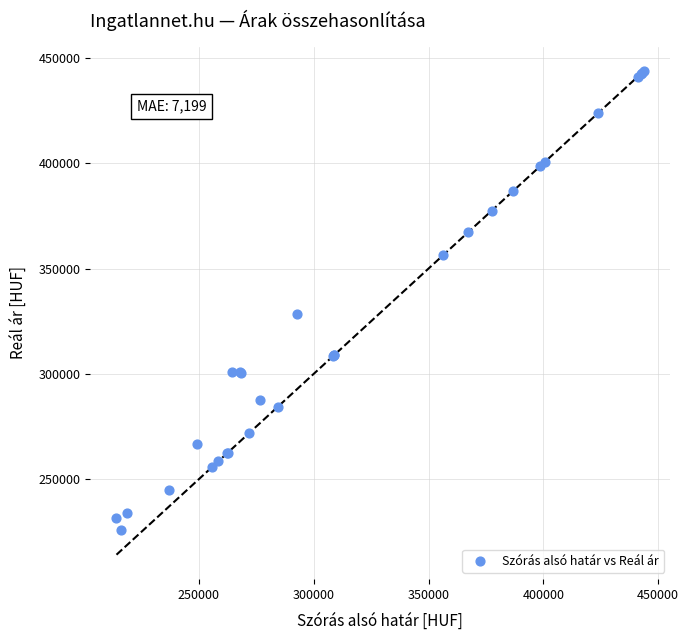

What Y value in the scatter plot is closest to 334947?

328281